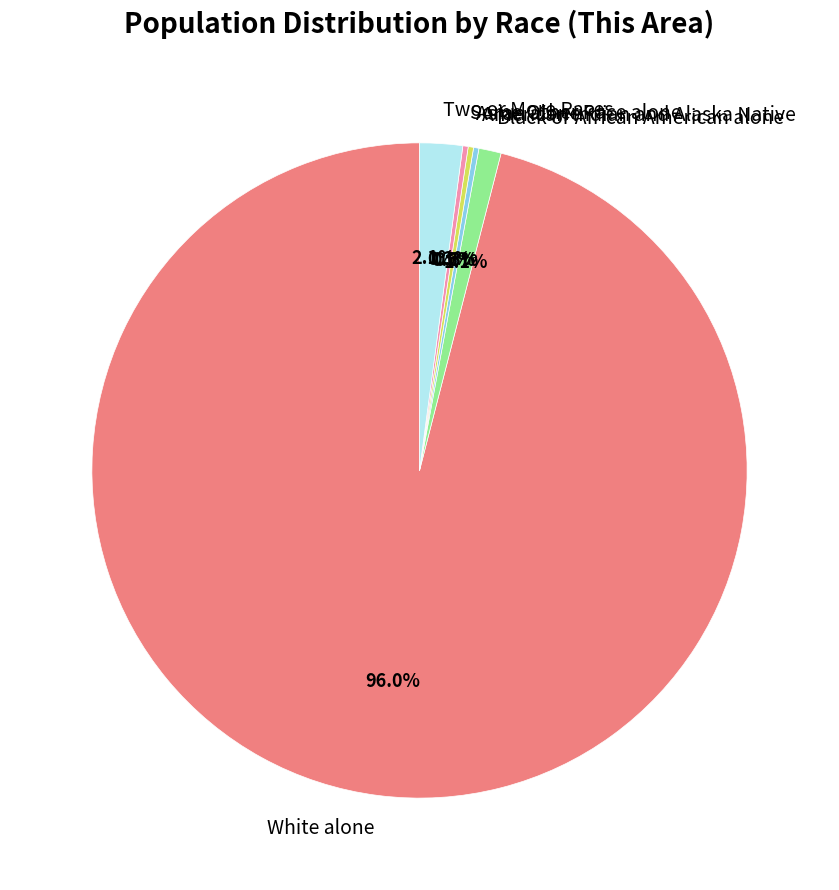

Which has a higher value, White alone or Black or African American alone?

White alone